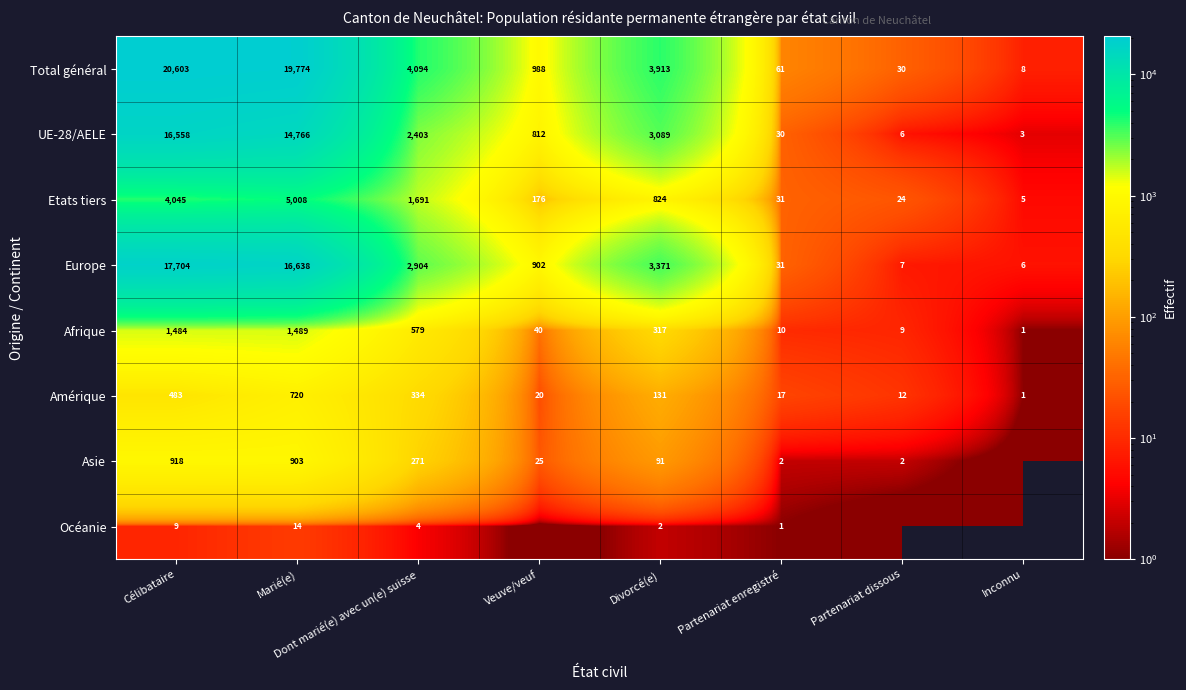

Is the value of Océanie at Célibataire greater than the value of Total général at Veuve/veuf?

No